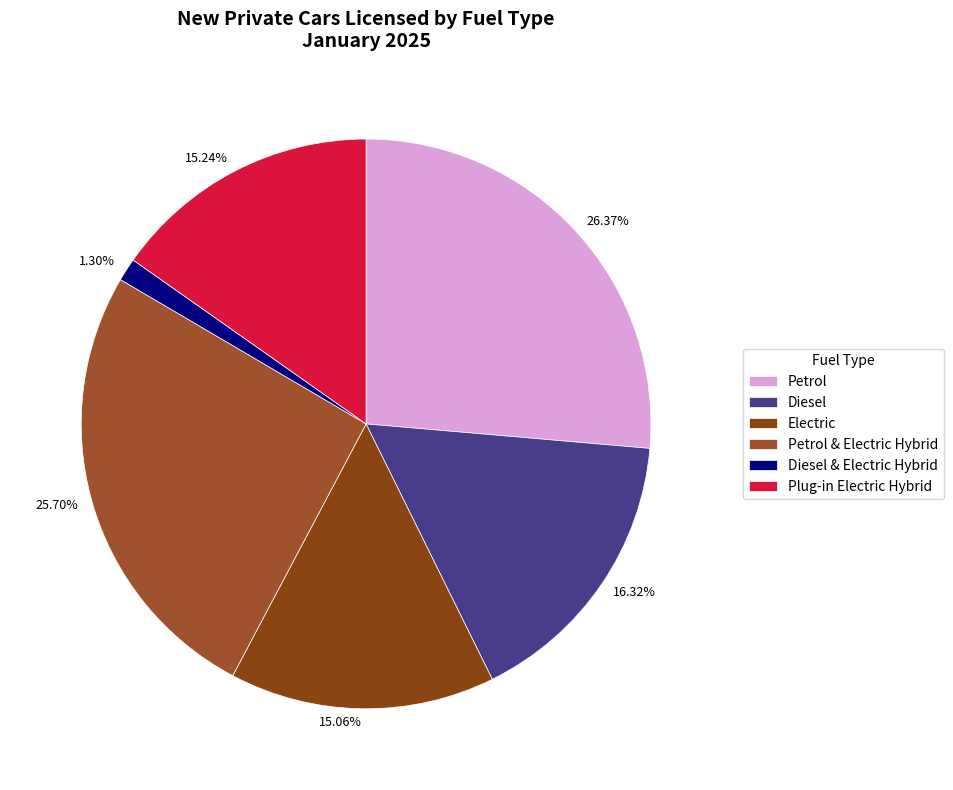

To the nearest percent, what is the difference between the Diesel and Petrol & Electric Hybrid slice percentages?

9%